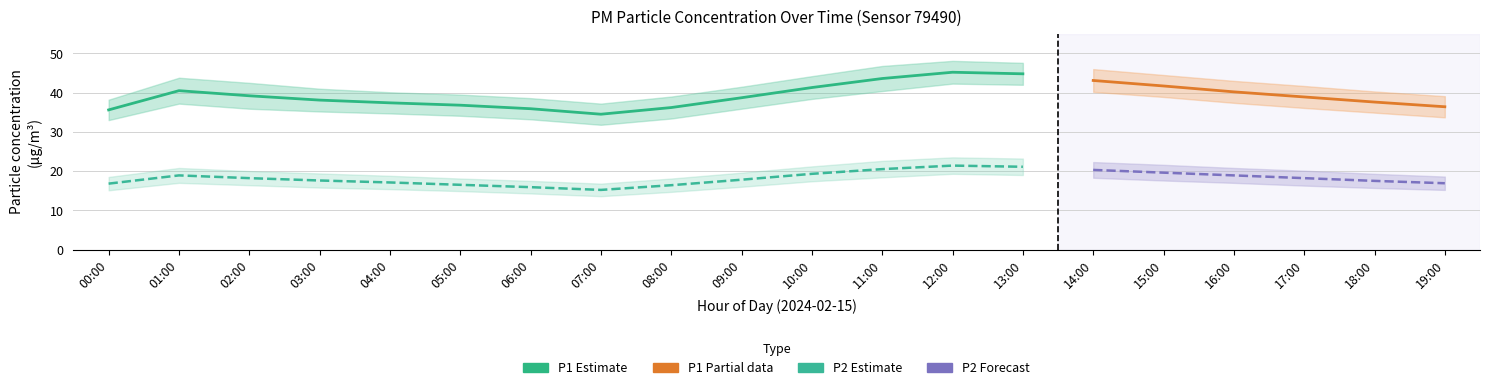

At which label is P2_upper closest to 20?

02:00